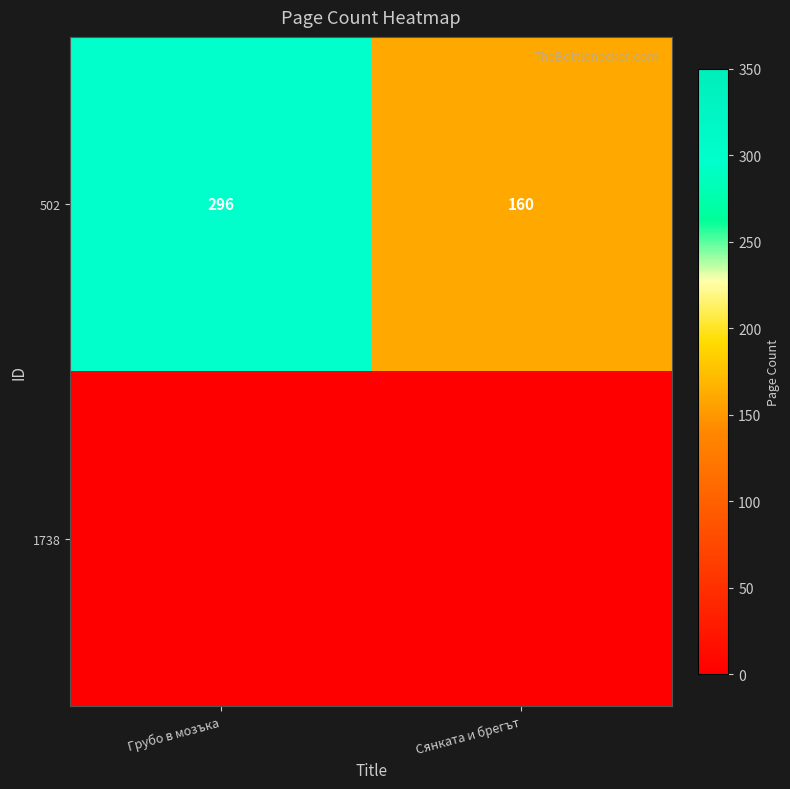

True or false: 502 has a value of 92 at Сянката и брегът.

False